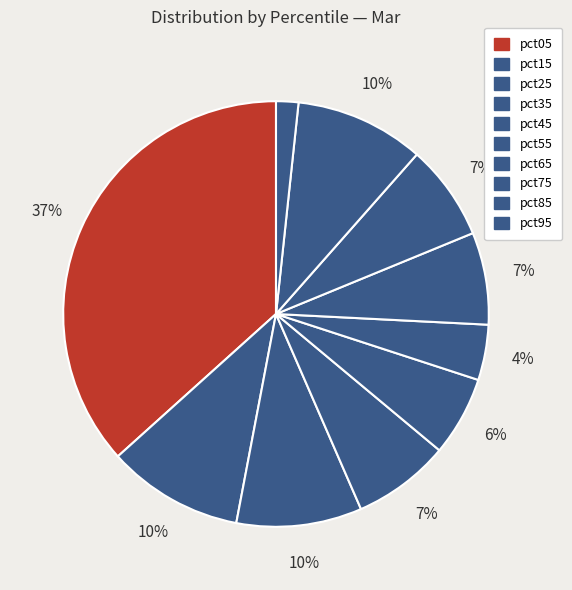

Do pct05 and pct85 together represent more than half of the pie?

No